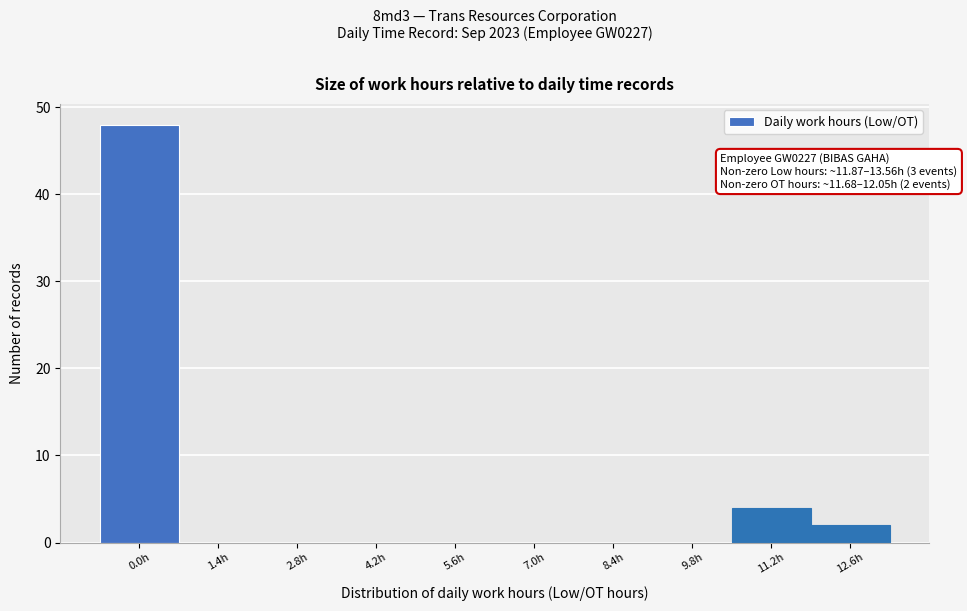

Reading left to right, transcribe all the data shown in this chart.

0.0h=48	1.4h=0	2.8h=0	4.2h=0	5.6h=0	7.0h=0	8.4h=0	9.8h=0	11.2h=4	12.6h=2